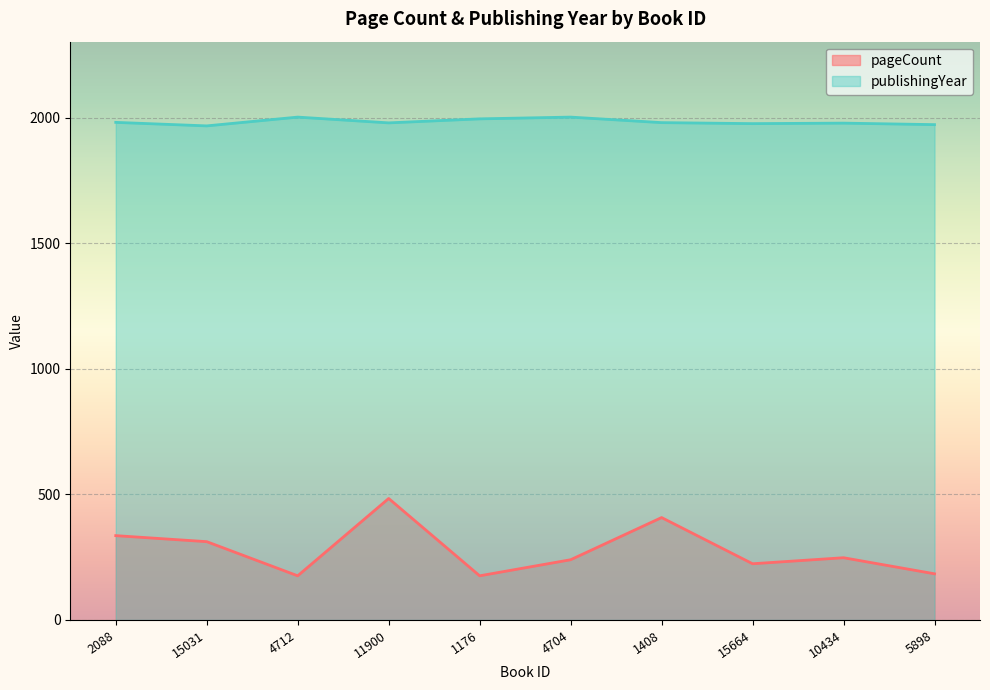

At which label is pageCount closest to 330?

2088